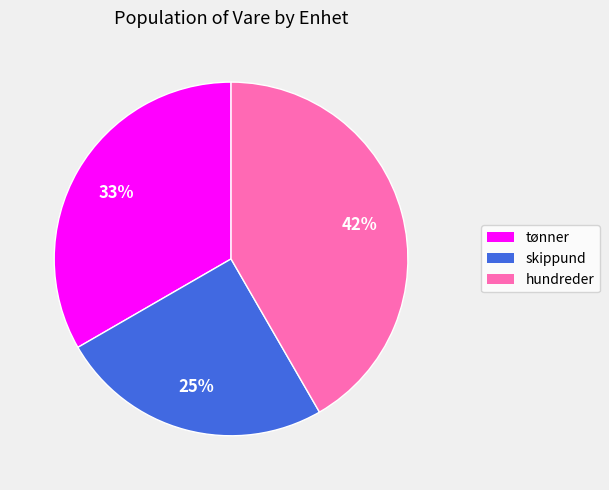

What percentage is the tønner slice, to the nearest percent?

33%